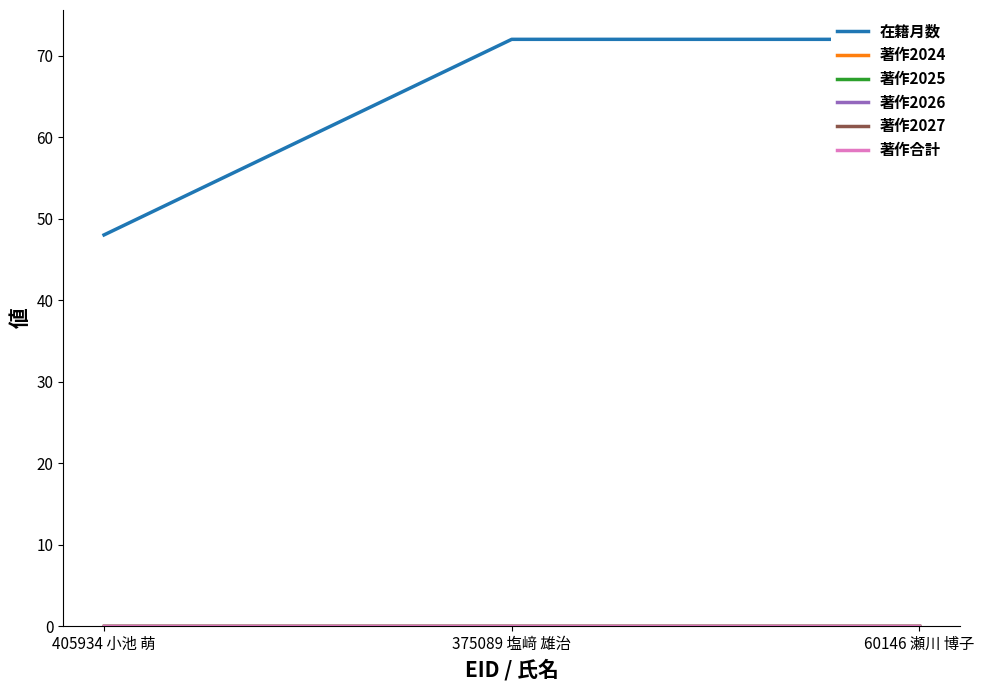

Which label corresponds to the smallest value in the chart?

405934 小池 萌